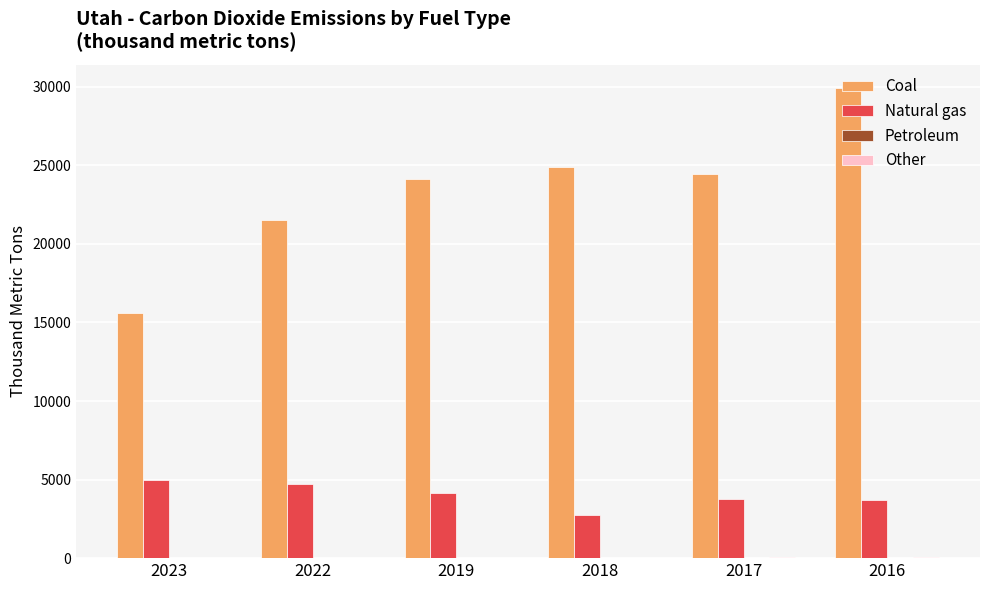

Which series has the largest total across all categories?

Coal